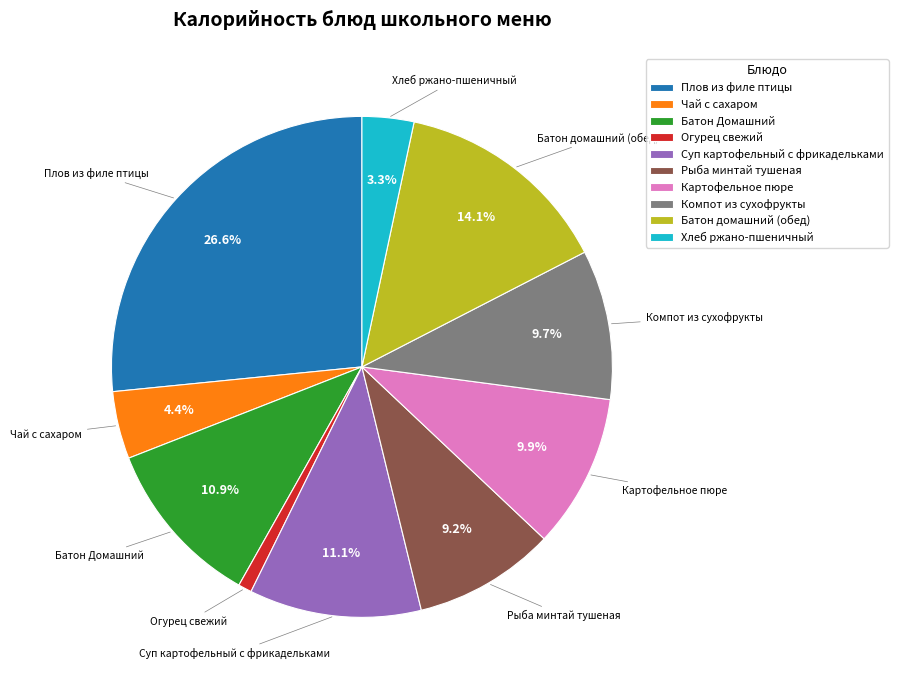

Does any single category account for the majority?

No